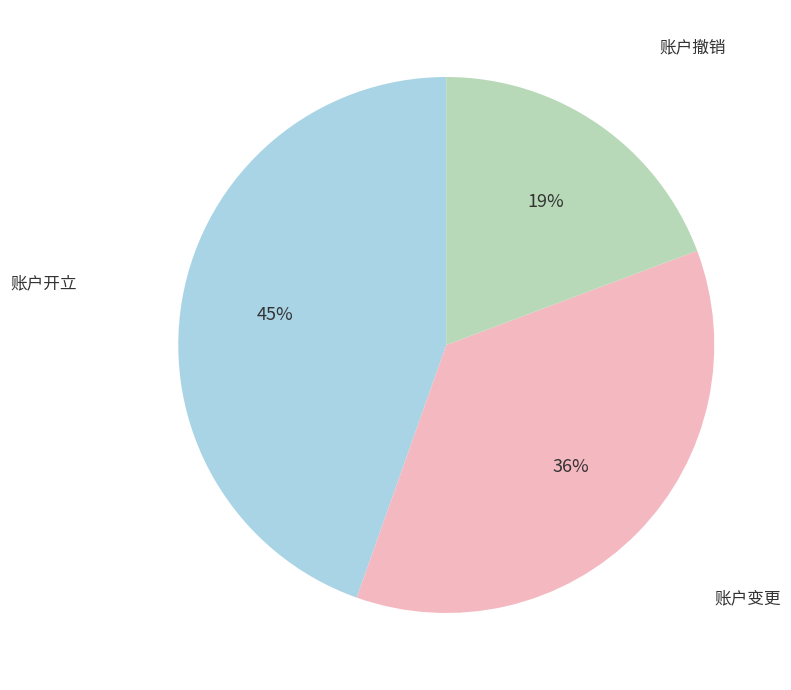

To the nearest percent, what is the difference between the 账户撤销 and 账户变更 slice percentages?

17%